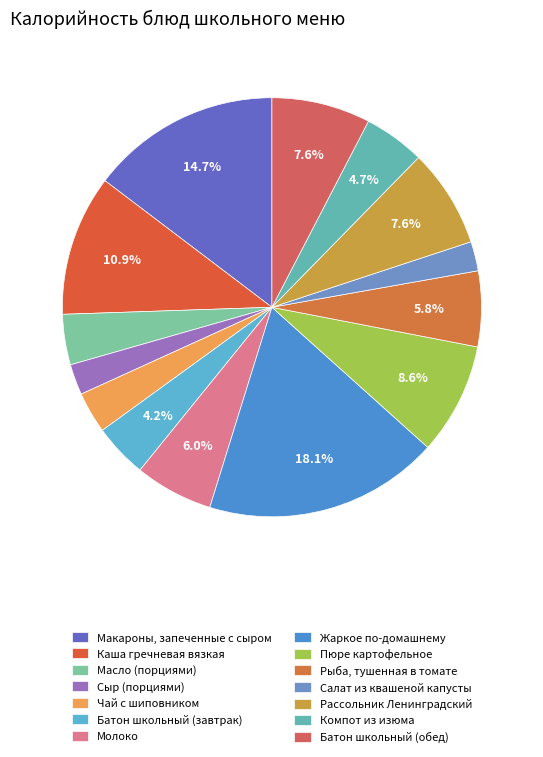

Does any single category account for the majority?

No